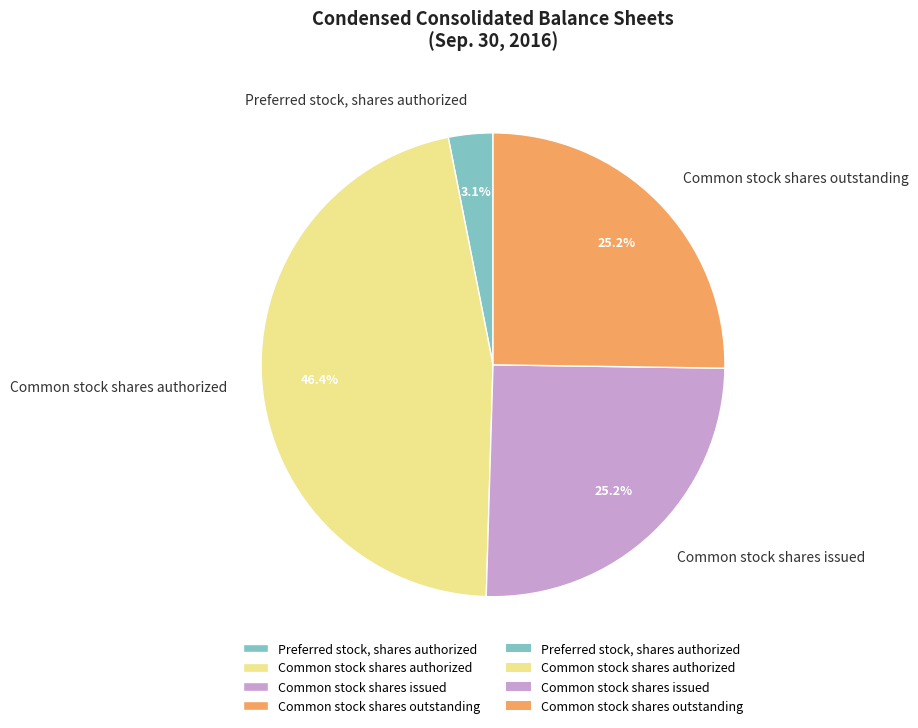

What is the ratio of the value at Preferred stock, shares authorized to the value at Common stock shares outstanding?

0.1